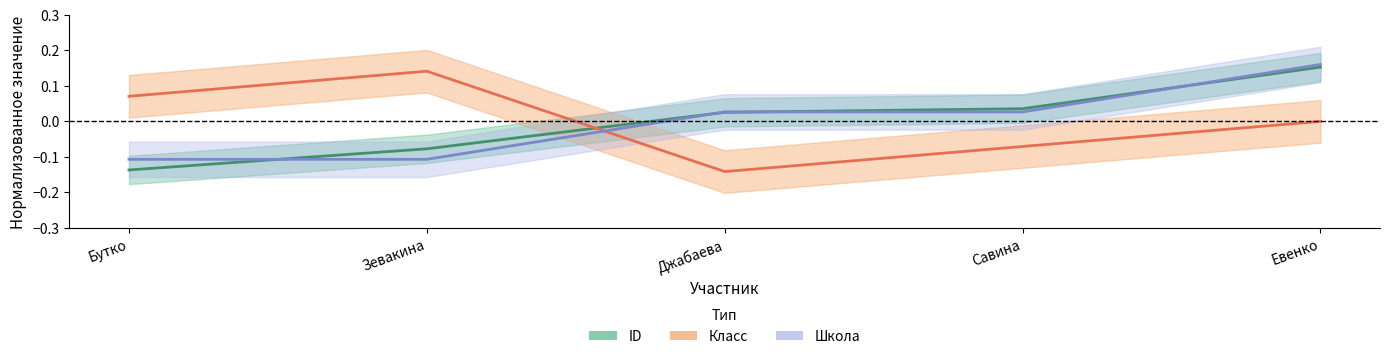

Reading left to right, list all the values displayed in this chart.

ID: Бутко=-0.1	Зевакина=-0.1	Джабаева=0.0	Савина=0.0	Евенко=0.2
Класс: Бутко=0.1	Зевакина=0.1	Джабаева=-0.1	Савина=-0.1	Евенко=0.0
Школа: Бутко=-0.1	Зевакина=-0.1	Джабаева=0.0	Савина=0.0	Евенко=0.2